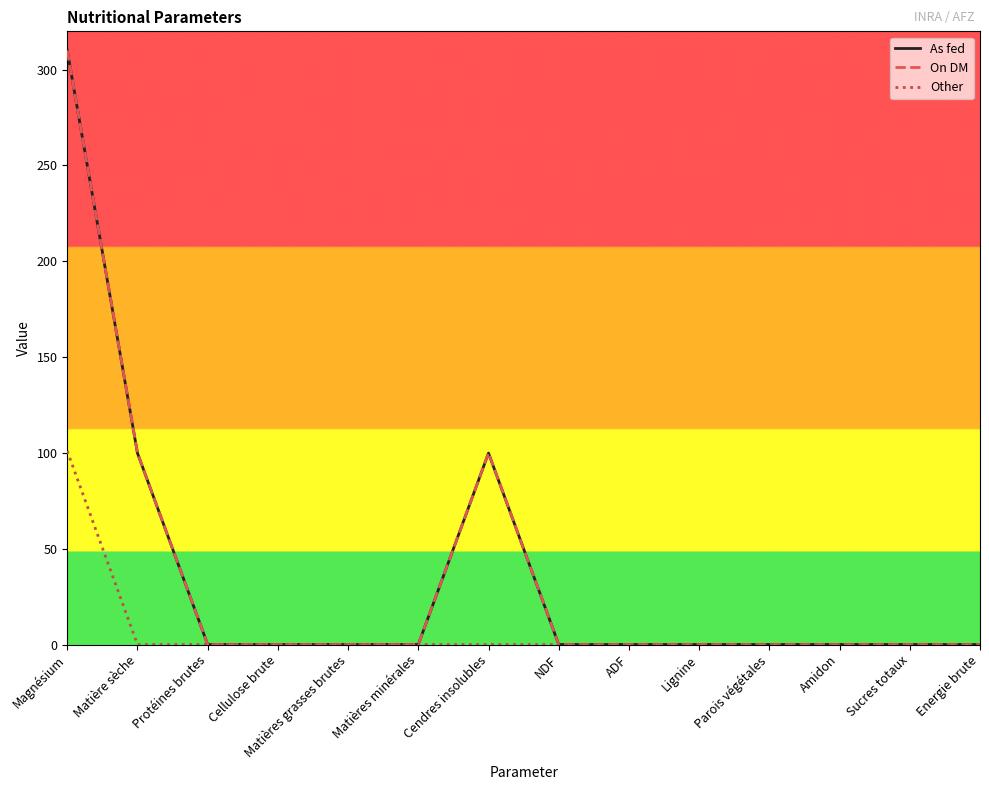

What position from the left is NDF?

8